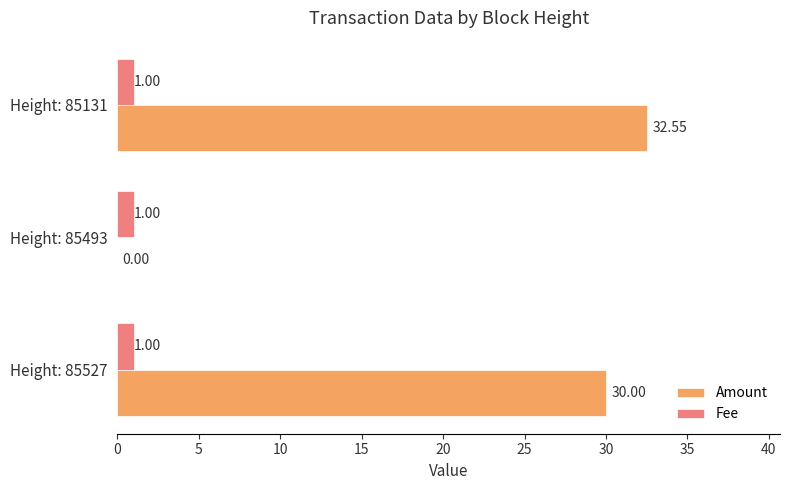

What is the sum of the Amount values at Height: 85131 and Height: 85493?

32.5